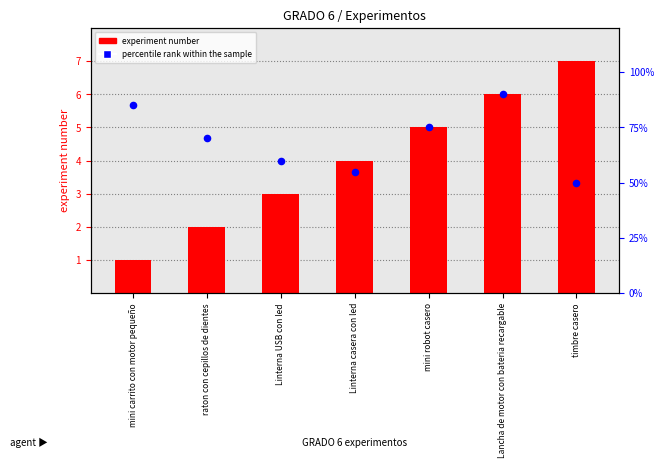

At which category is the sum across all series the highest?

Lancha de motor con bateria recargable